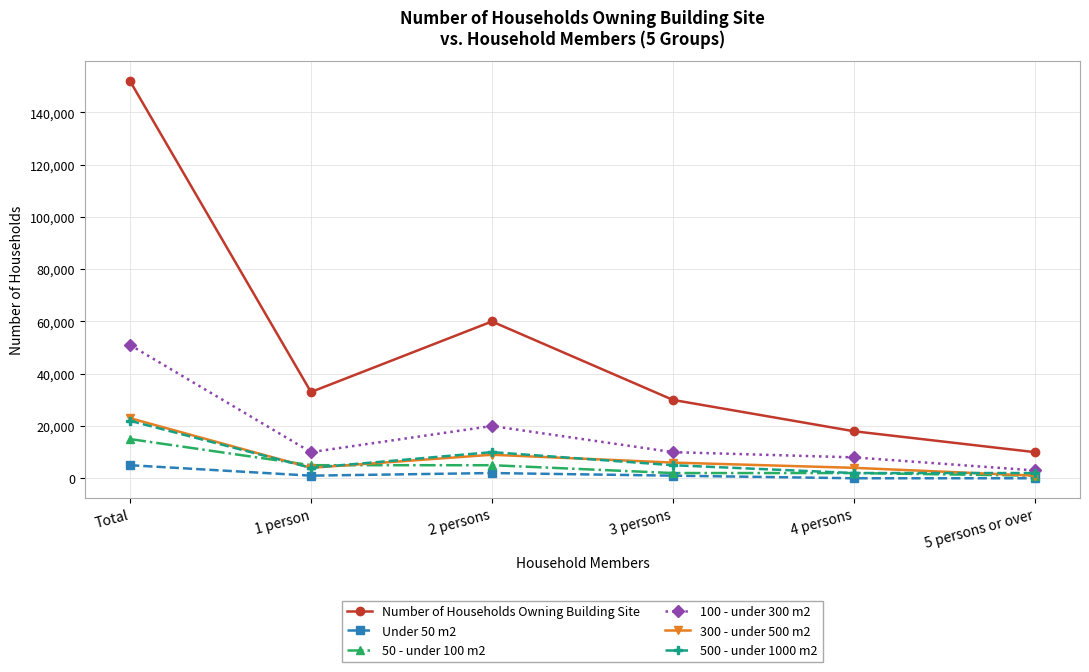

What is the label of the 3rd point from the right?

3 persons